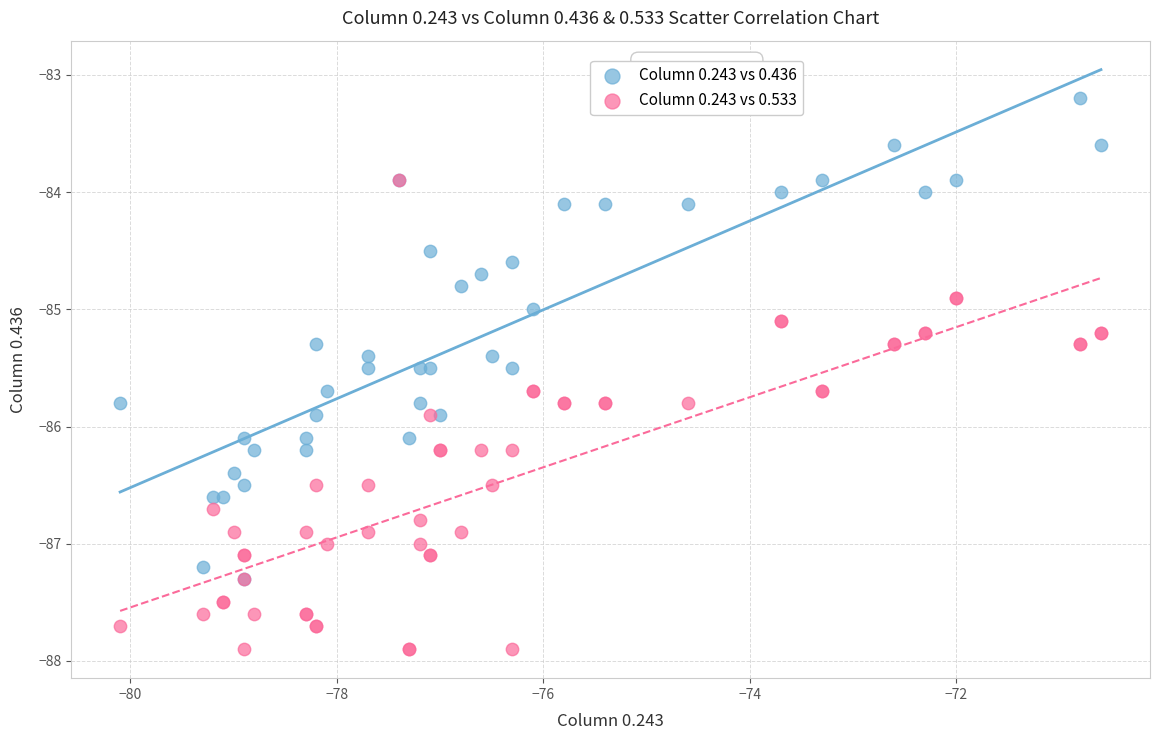

Which series contains the highest Y value?

Column 0.243 vs 0.436